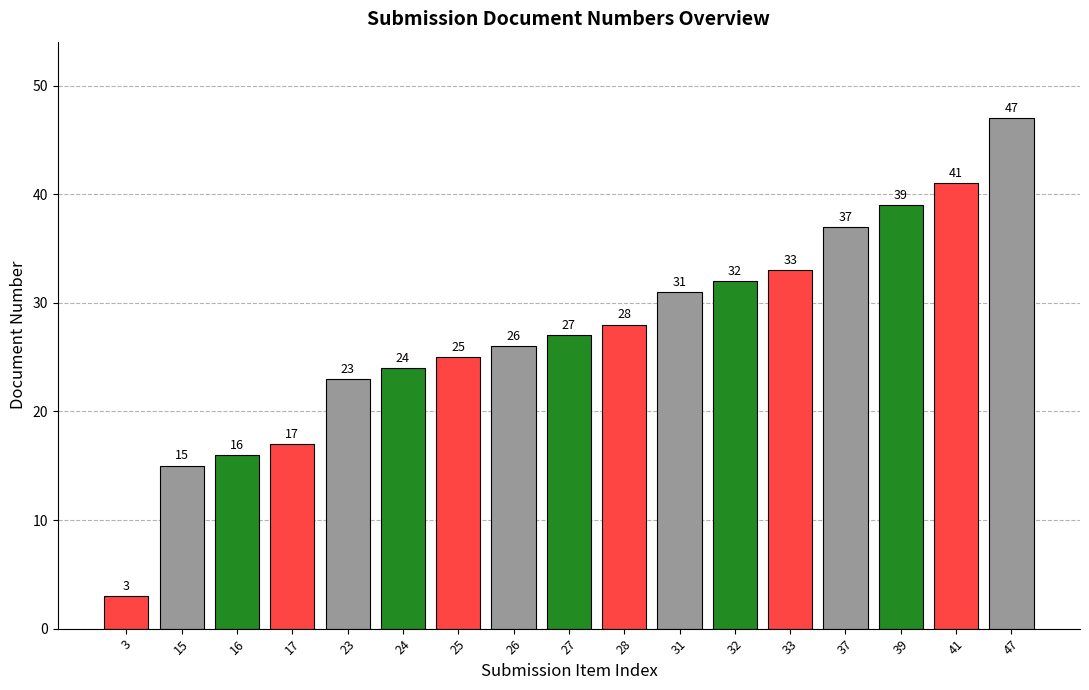

At which category does the chart reach its peak across all series?

47